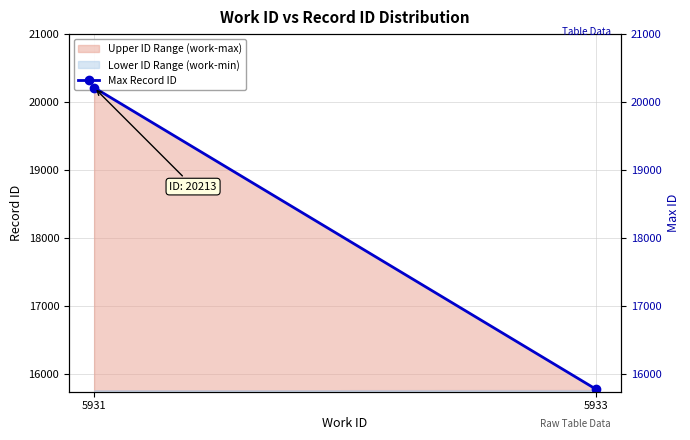

The value at 5931 is 20213. True or false?

True